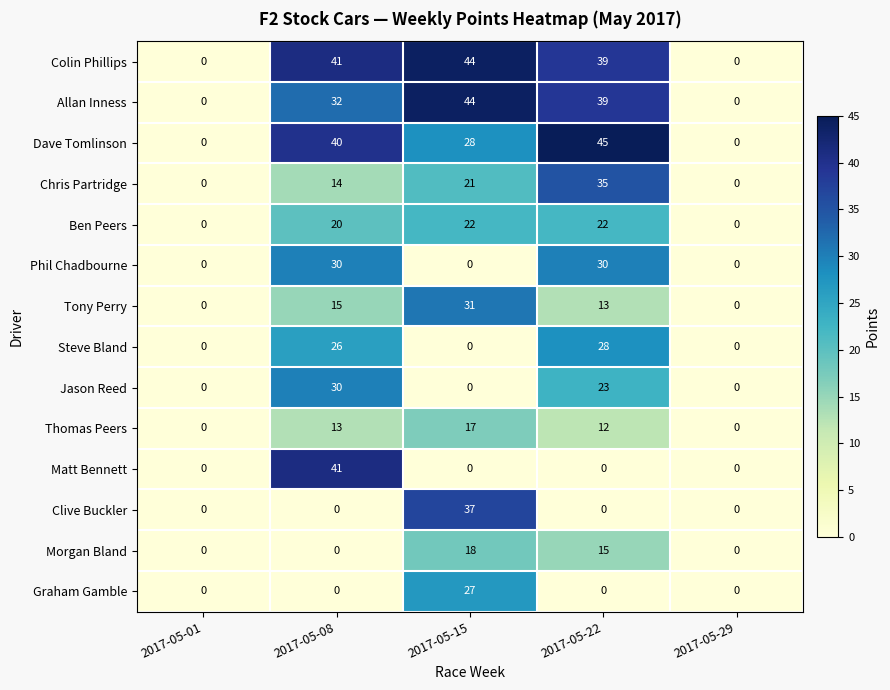

Which series has the largest total across all categories?

Colin Phillips